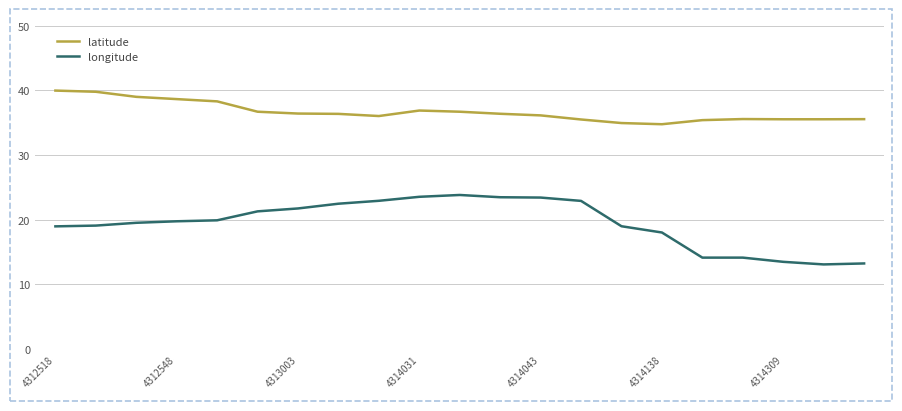

What is the highest value of the latitude series?

40.0